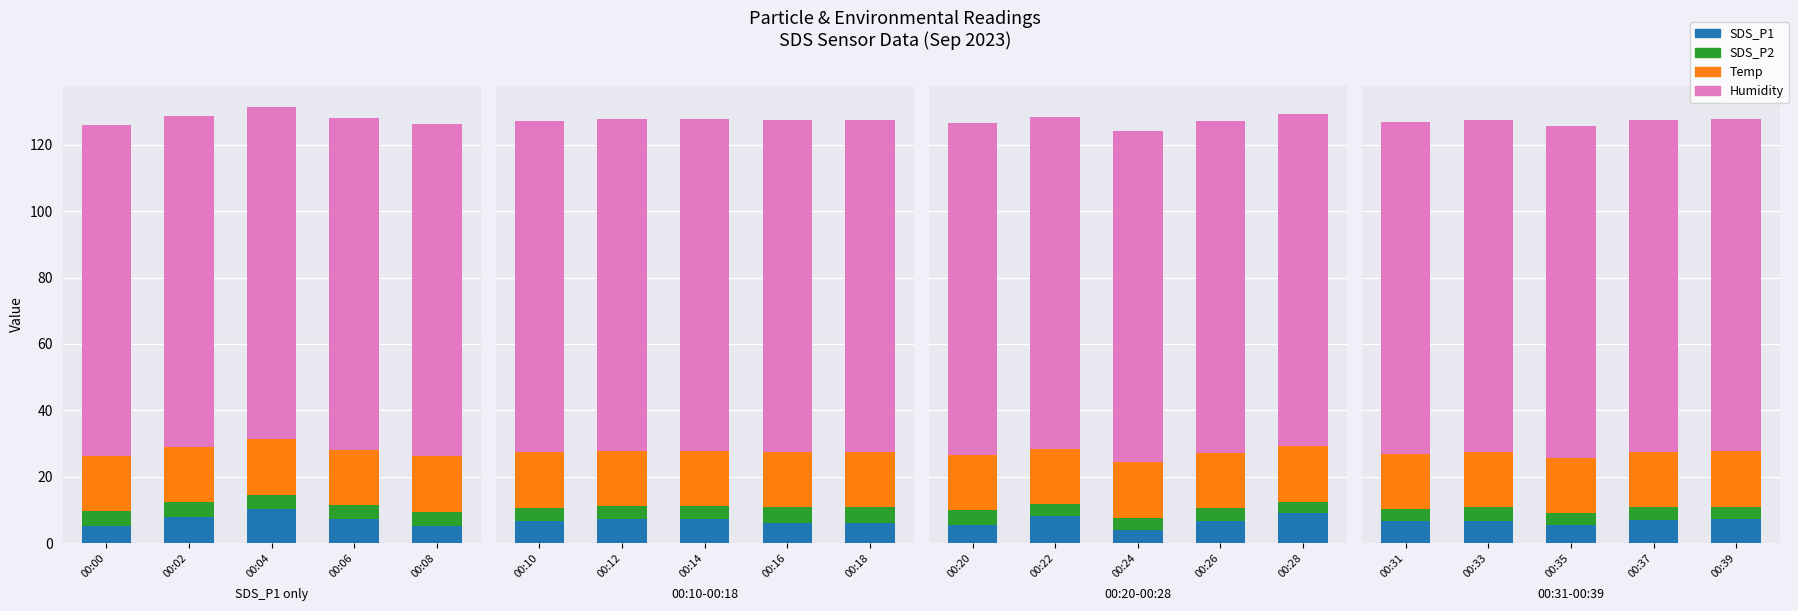

How many series are shown in this chart?

4